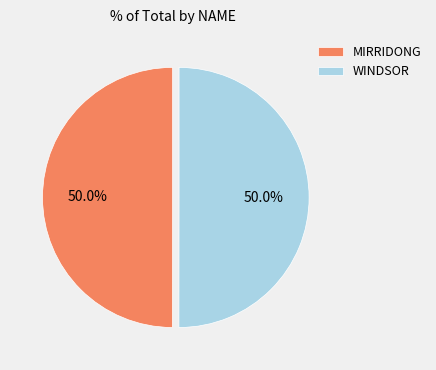

What percentage do WINDSOR and MIRRIDONG together represent?

100.0%